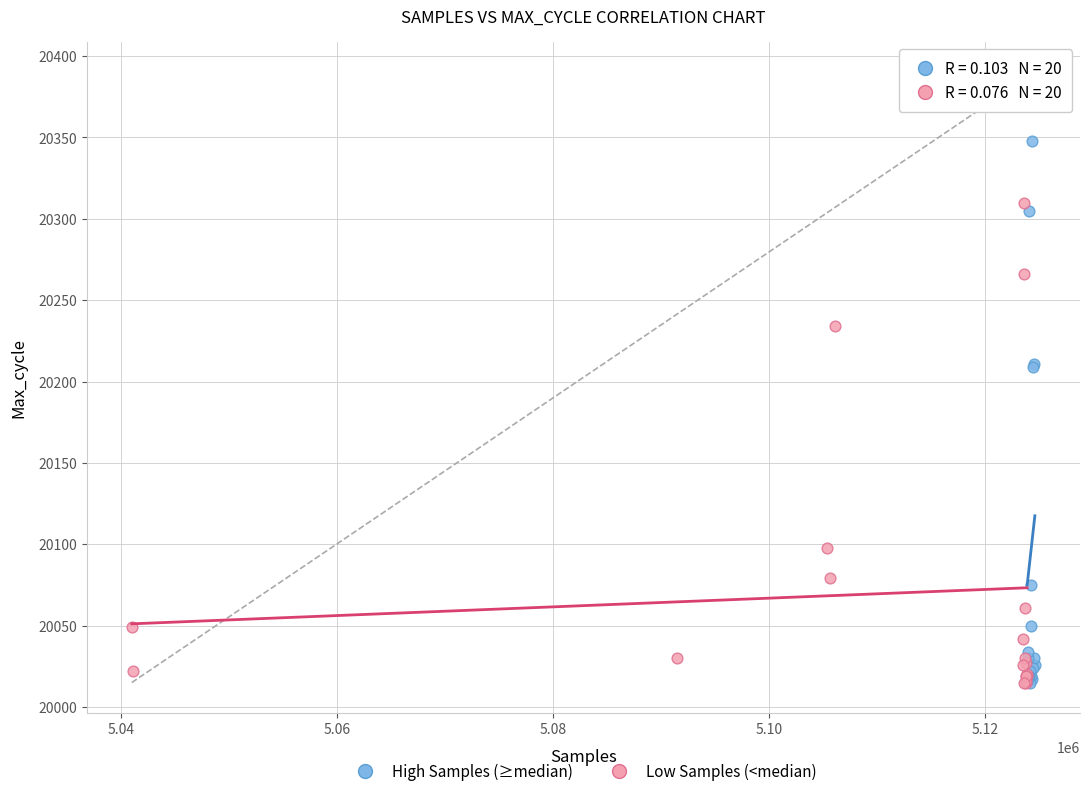

Which series has the widest spread of Y values?

High Samples (≥median)